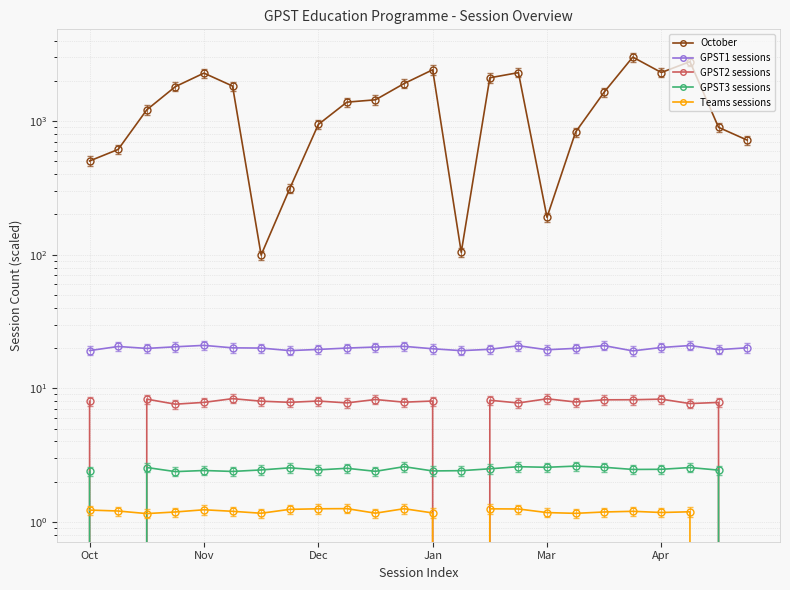

Which series has the widest spread of values?

October